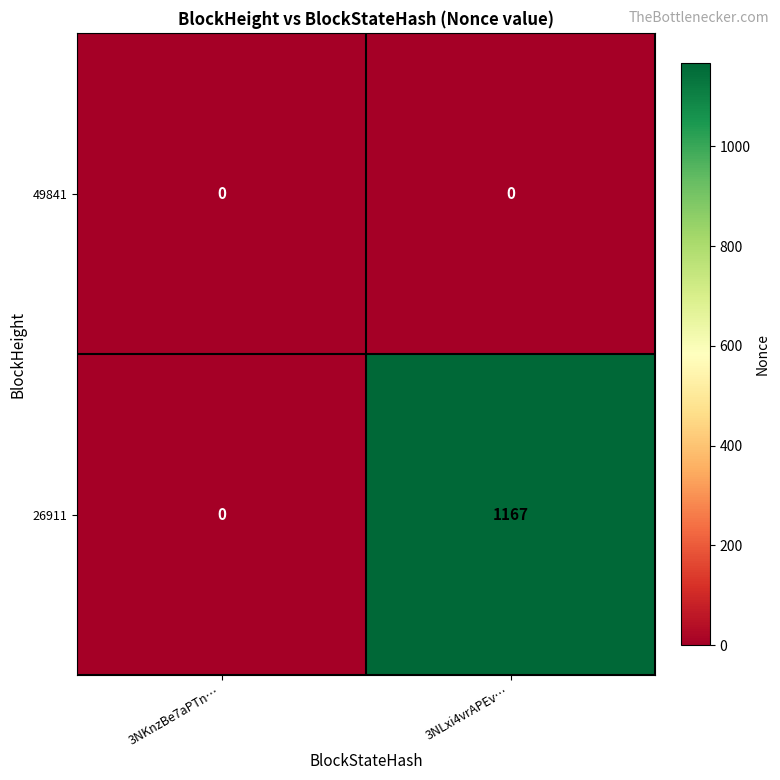

Reading left to right, transcribe all the data shown in this chart.

49841: 0	0
26911: 0	1167